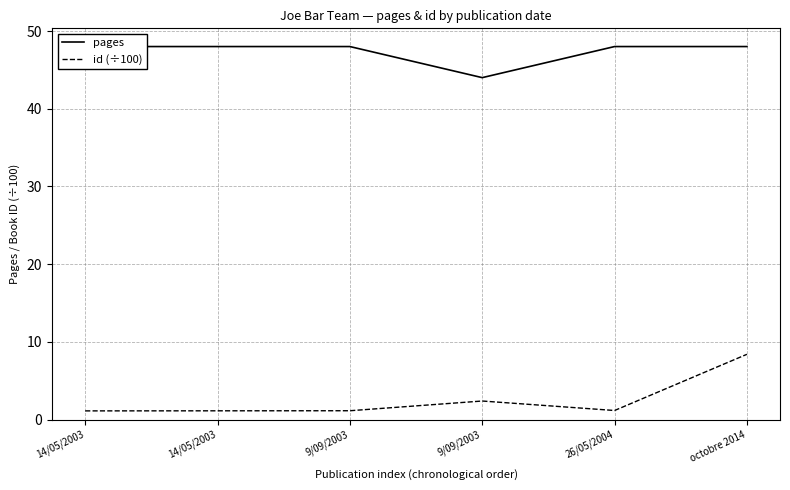

How many categories are shown in the chart?

6